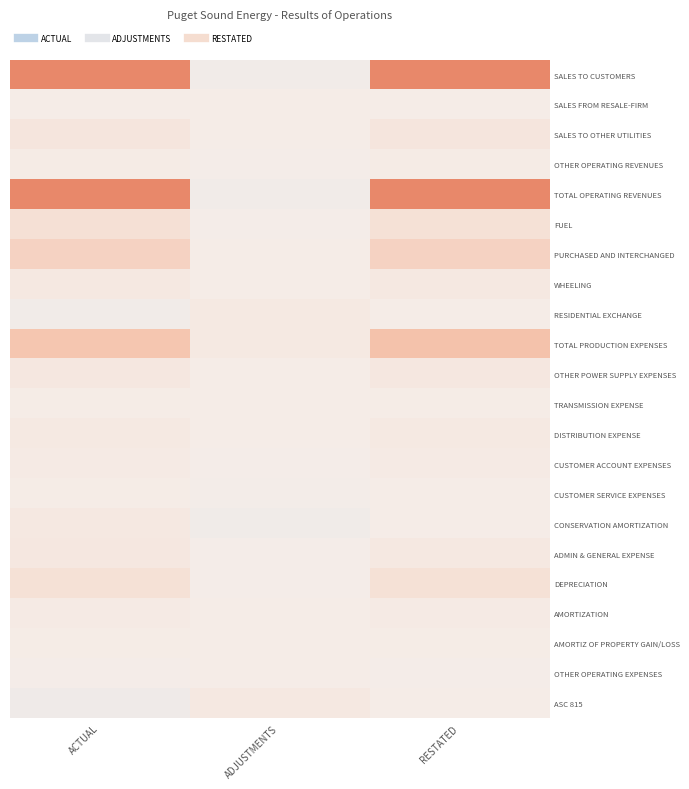

What is the difference between the highest and lowest values at RESTATED?

2238895207.2